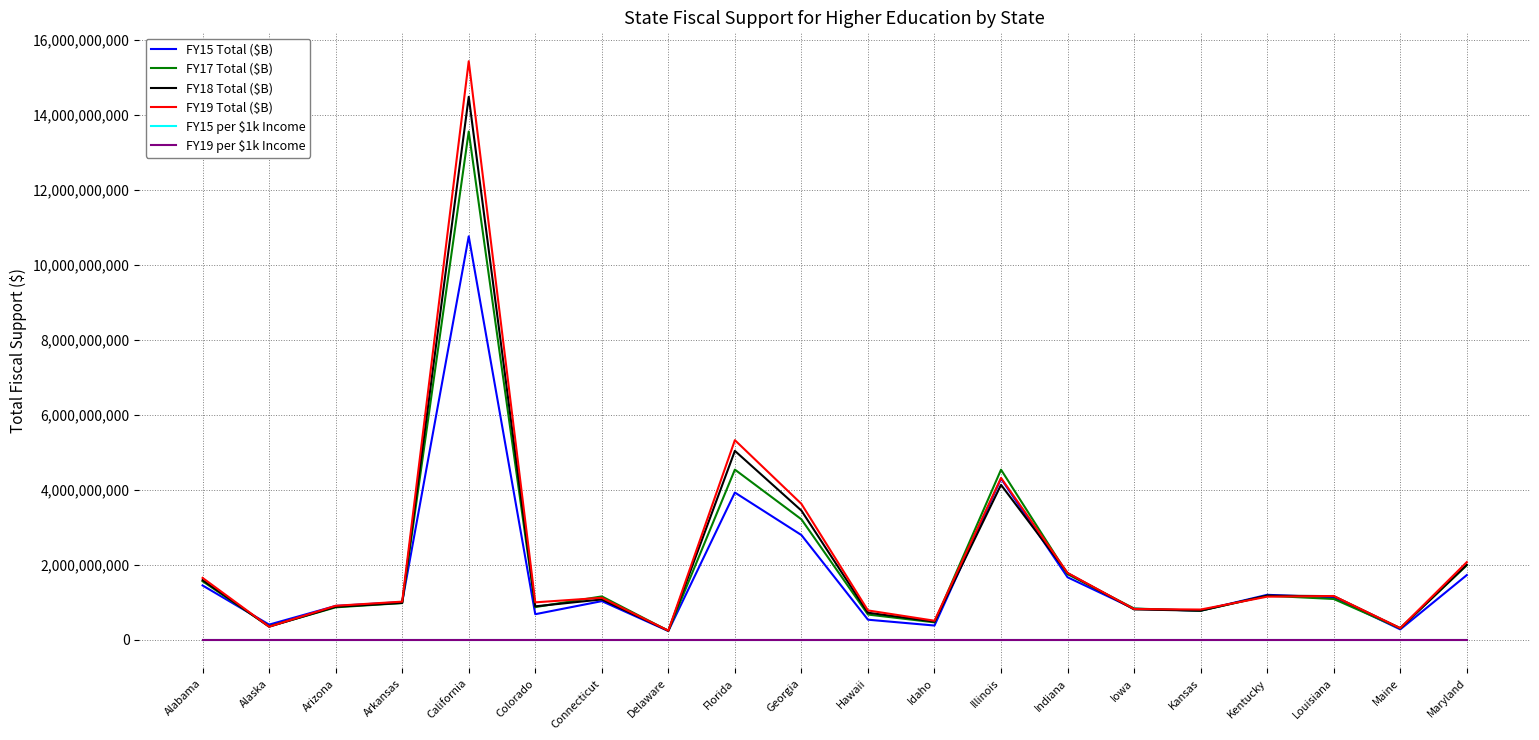

The FY19 Total ($B) series shows 500664813.4 at Kentucky. True or false?

False